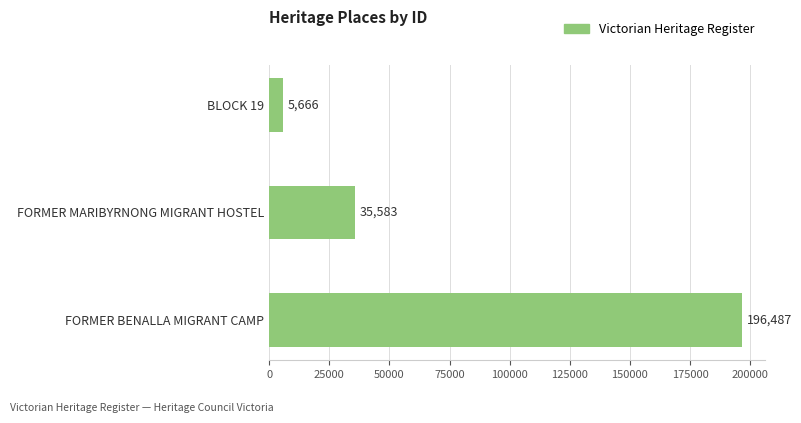

What is the label of the 3rd bar from the top?

FORMER BENALLA MIGRANT CAMP